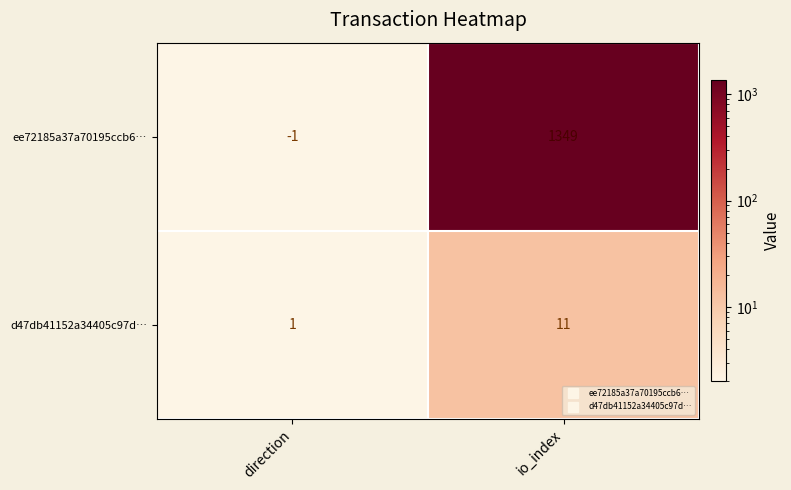

What is the smallest value displayed?

-1